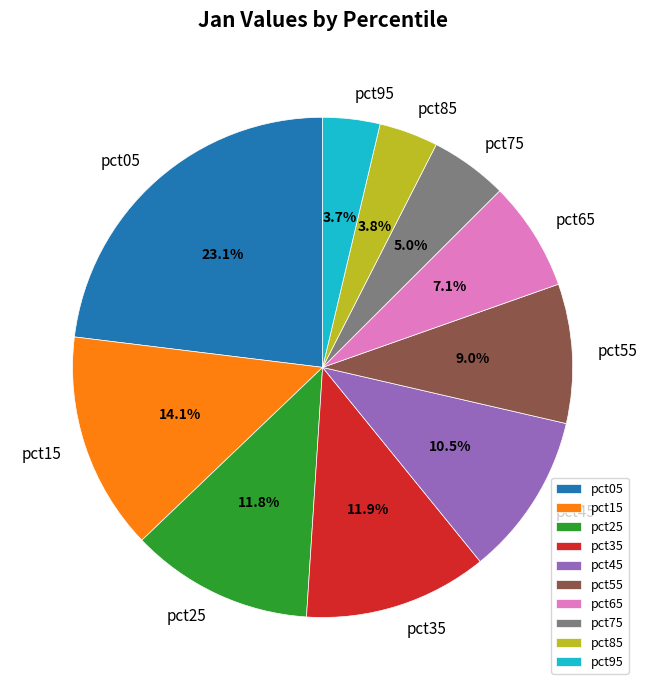

To the nearest percent, what is the average slice percentage?

10%